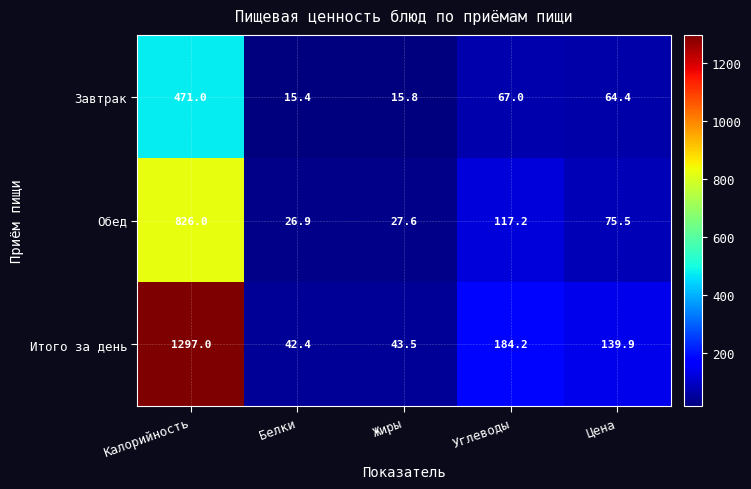

The Обед series shows 1476.8 at Калорийность. True or false?

False